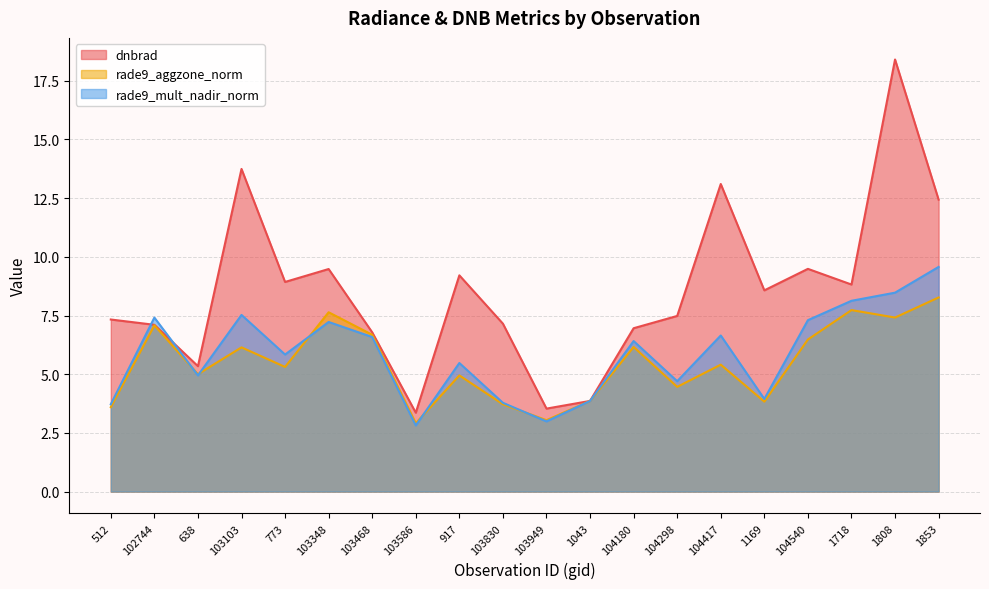

Which category has the highest value across all series?

1808